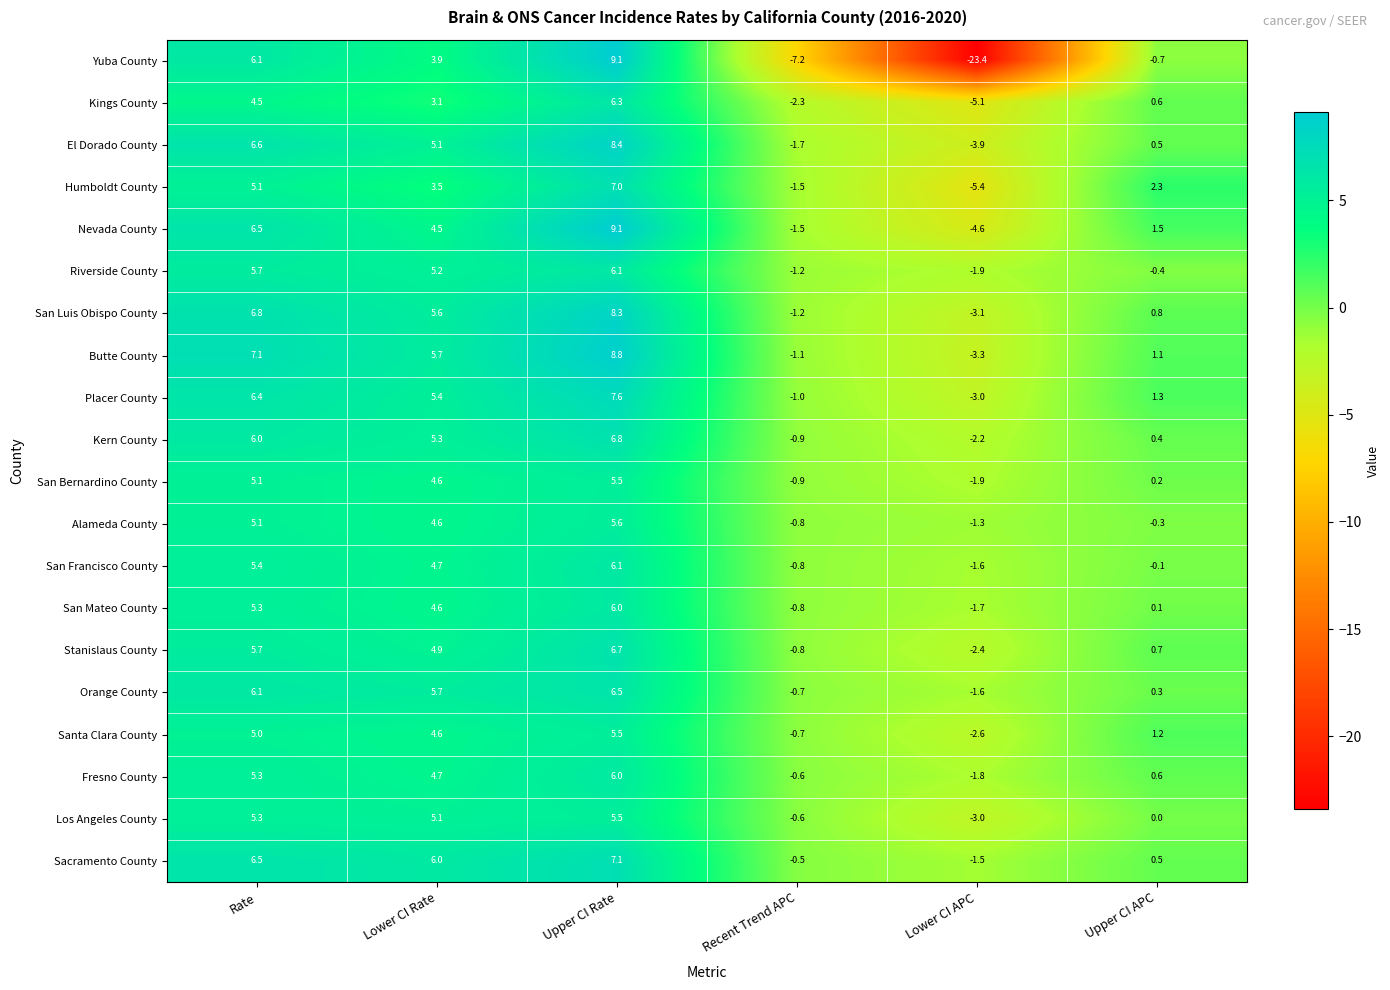

What is the difference between the maximum and minimum values in the Sacramento County series?

8.6